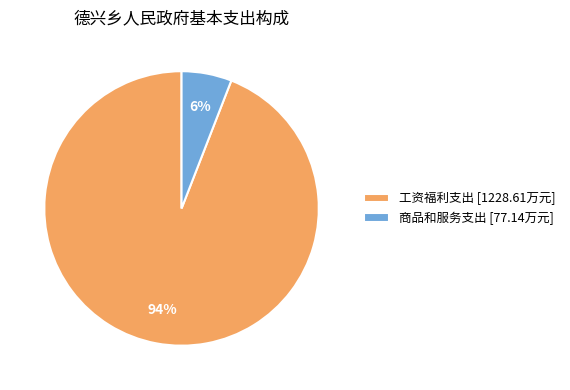

Count the number of slices in the pie.

2